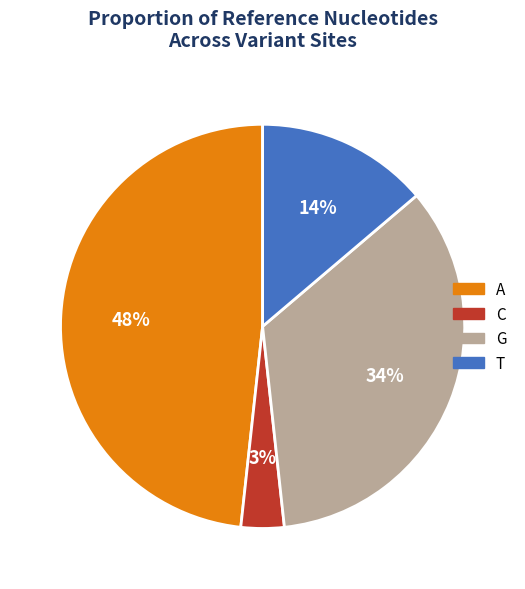

What is the smallest slice in the pie chart?

C